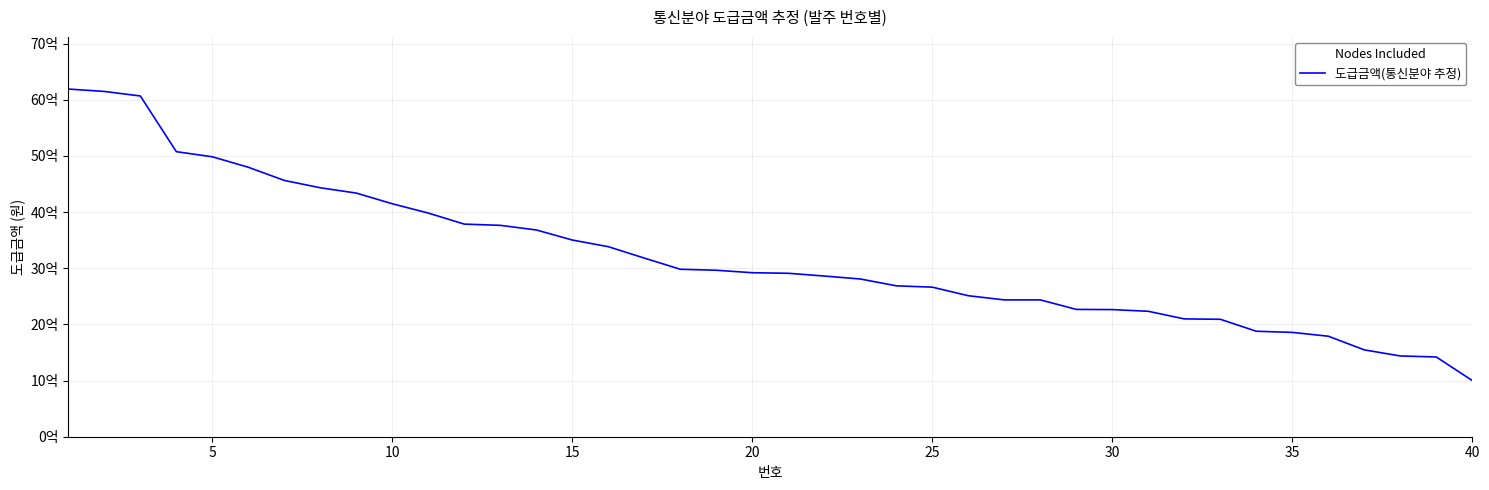

Does the chart display data point markers on the line(s)?

No